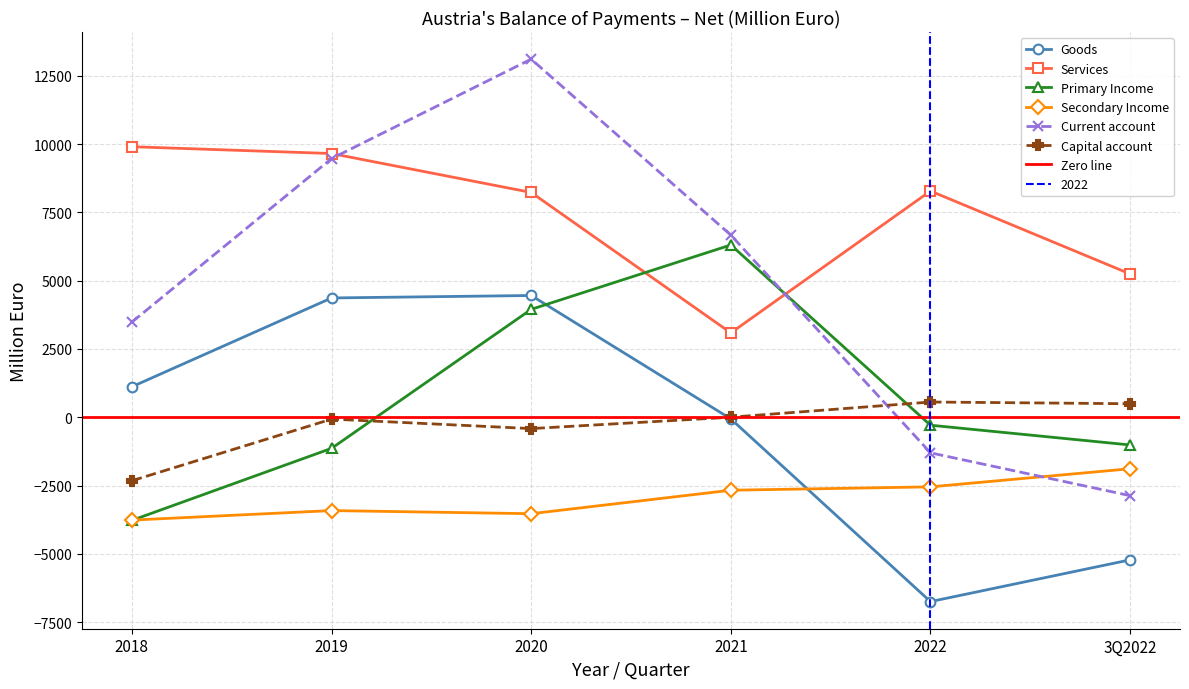

What is the label of the 2nd point from the left?

2019